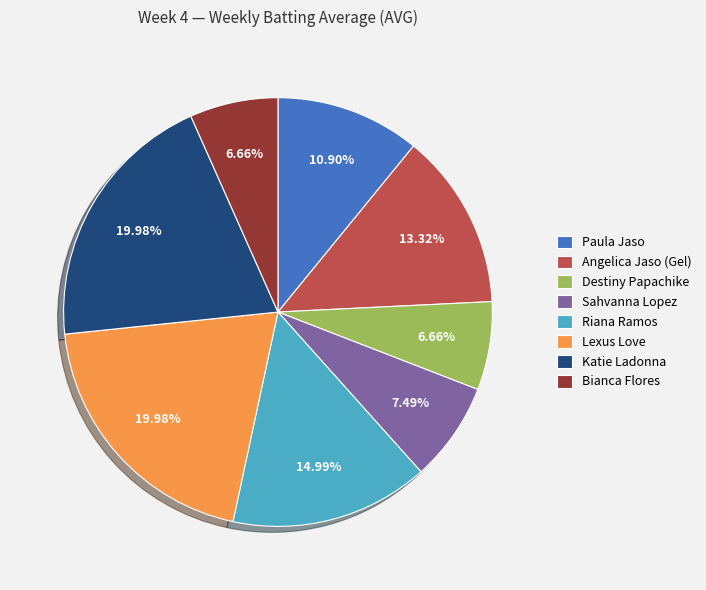

What percentage do Bianca Flores and Angelica Jaso (Gel) together represent?

20.0%